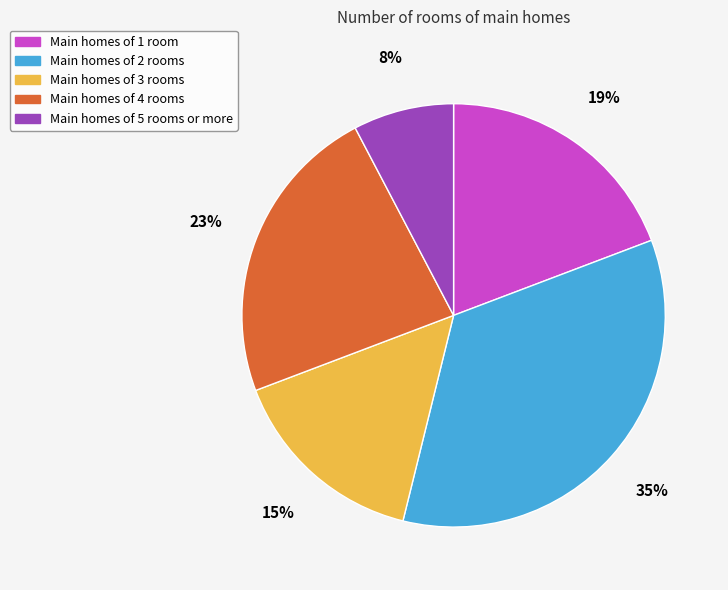

To the nearest percent, what is the average slice percentage?

20%